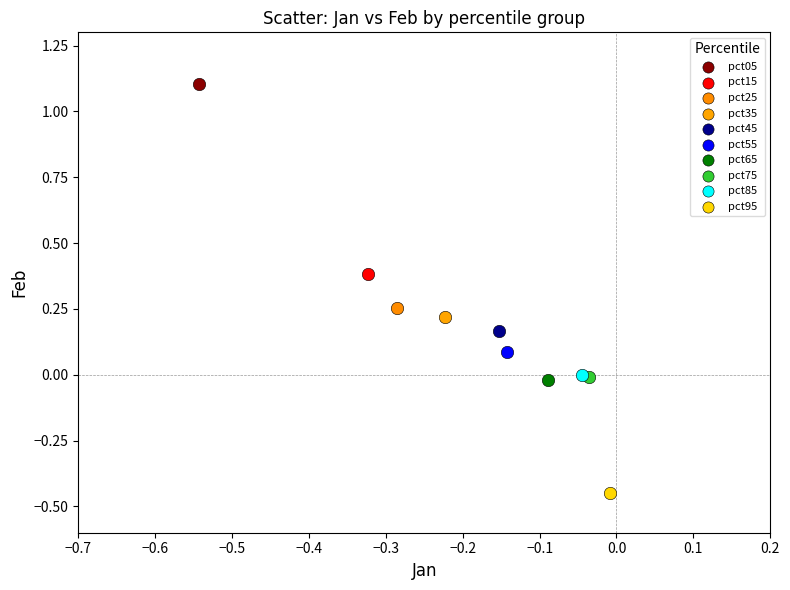

What are all the series names shown in the legend?

pct05, pct15, pct25, pct35, pct45, pct55, pct65, pct75, pct85, pct95